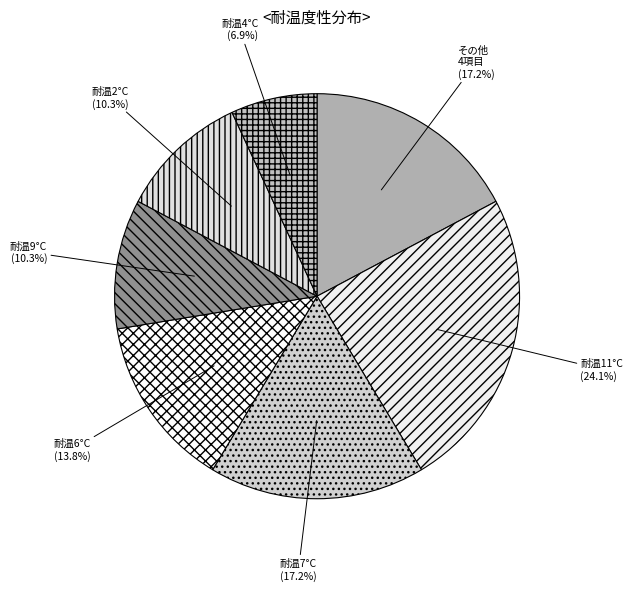

How many segments does this pie chart have?

7